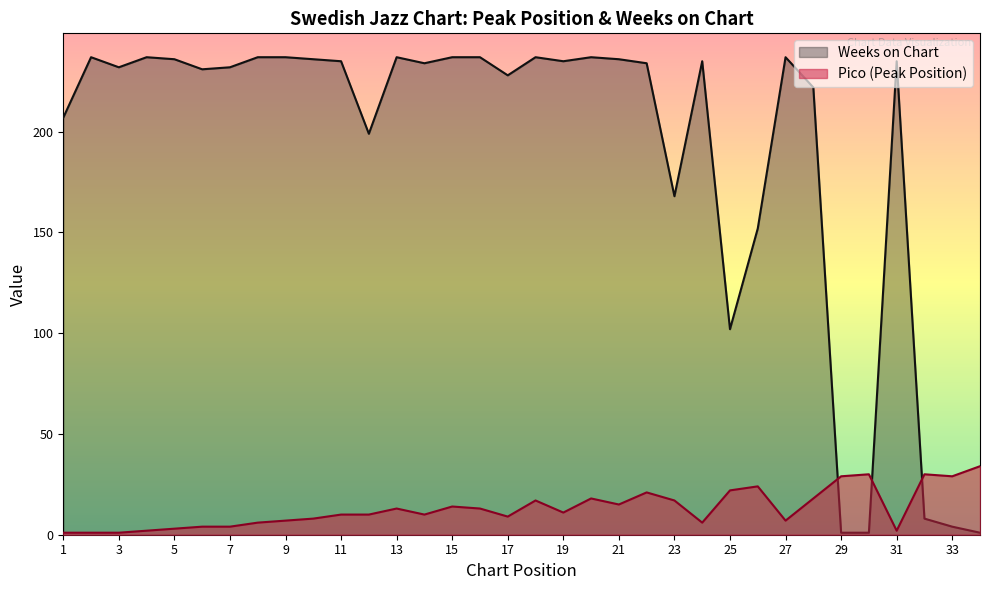

True or false: Weeks on Chart and Pico intersect in this chart.

True